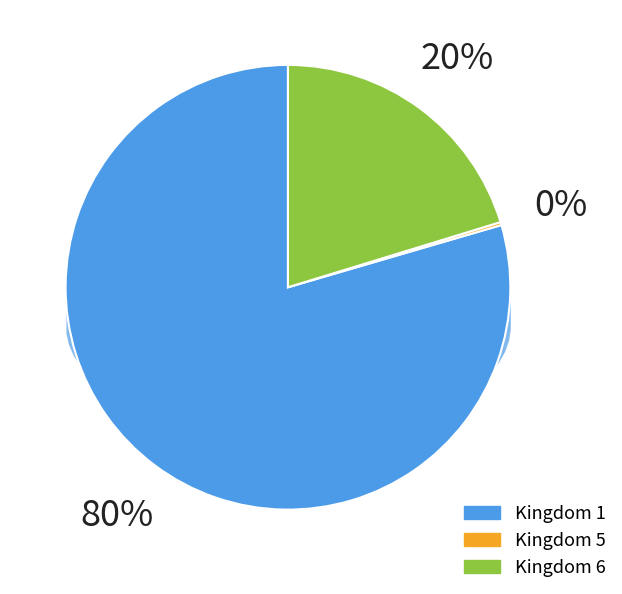

How many slices are in this pie chart?

3